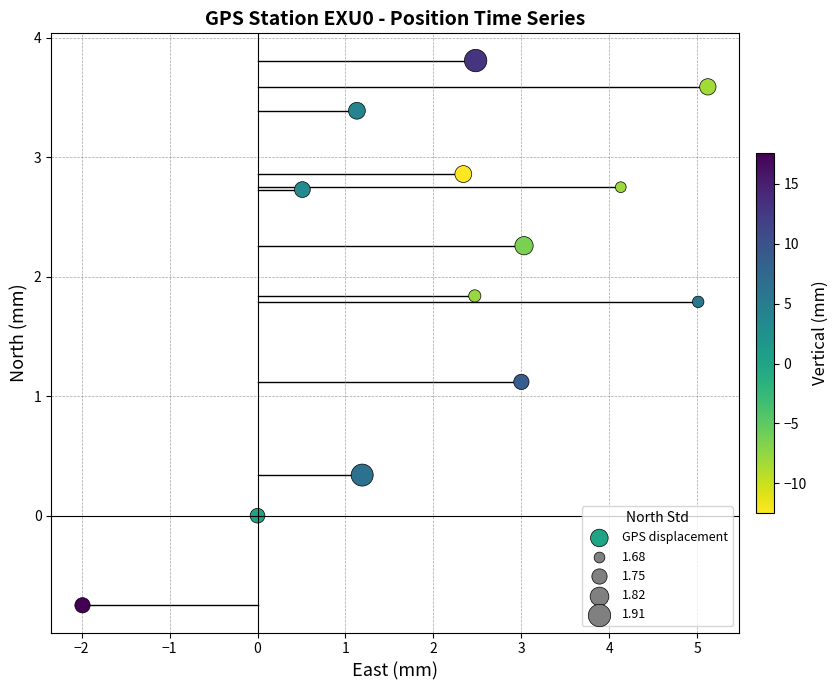

What is the range of X values (max minus min)?

7.1